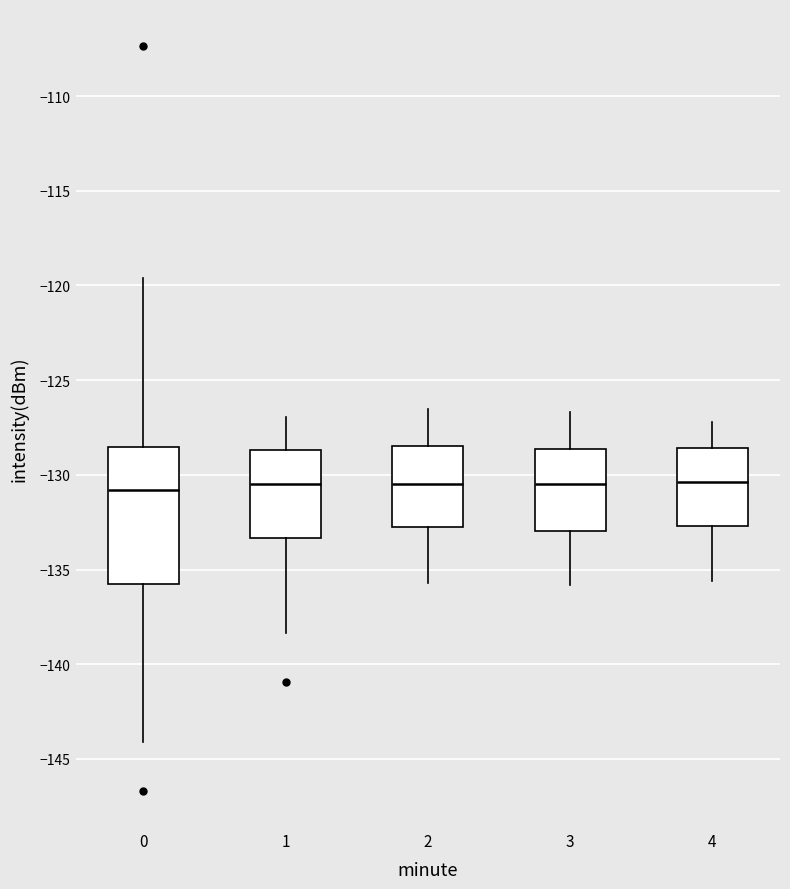

Comparing the boxes themselves (not the whiskers), which one is the tallest?

0